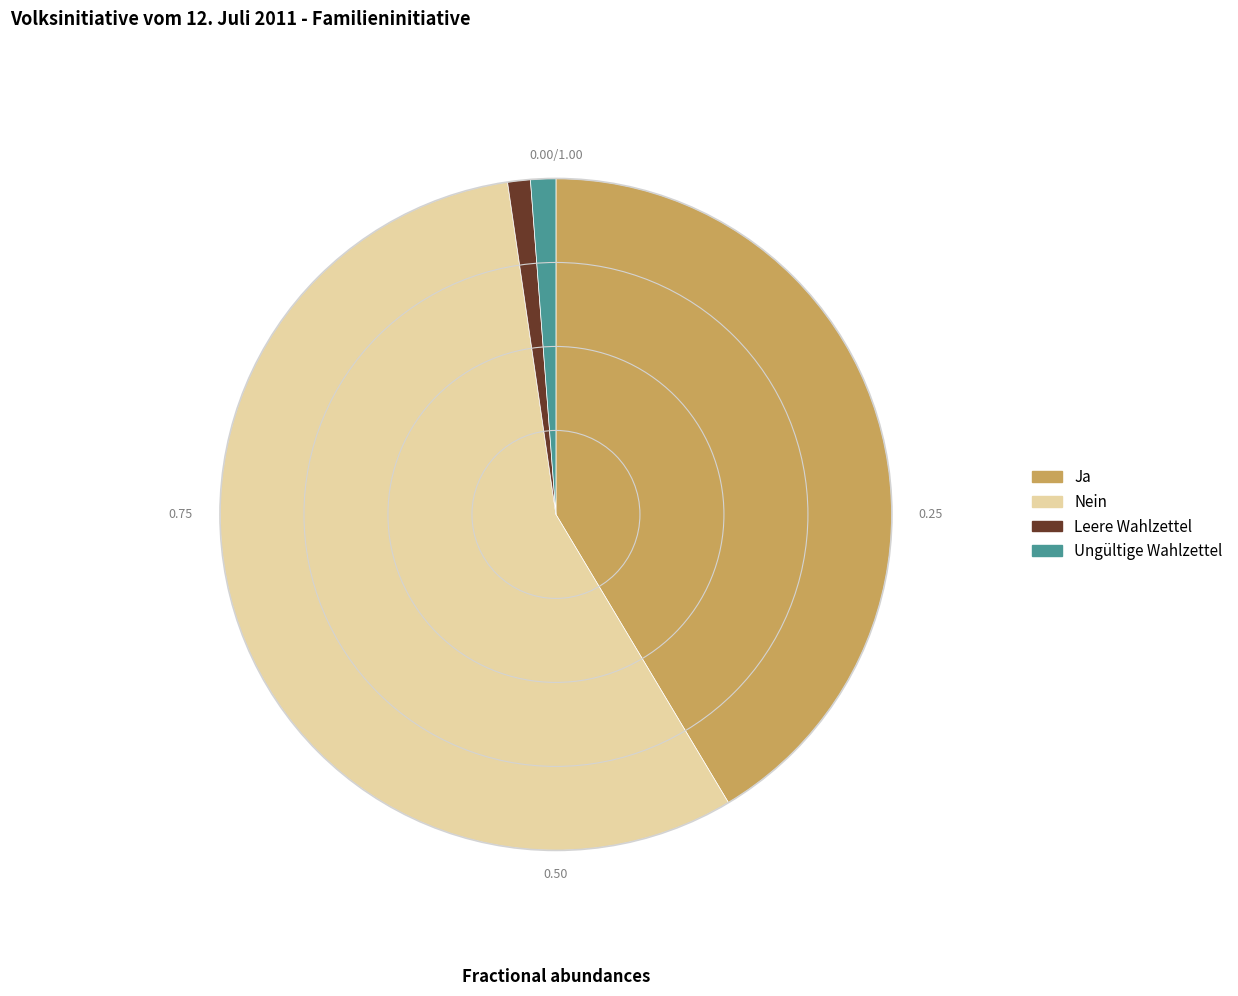

Combined, do Nein and Leere Wahlzettel account for over 50%?

Yes